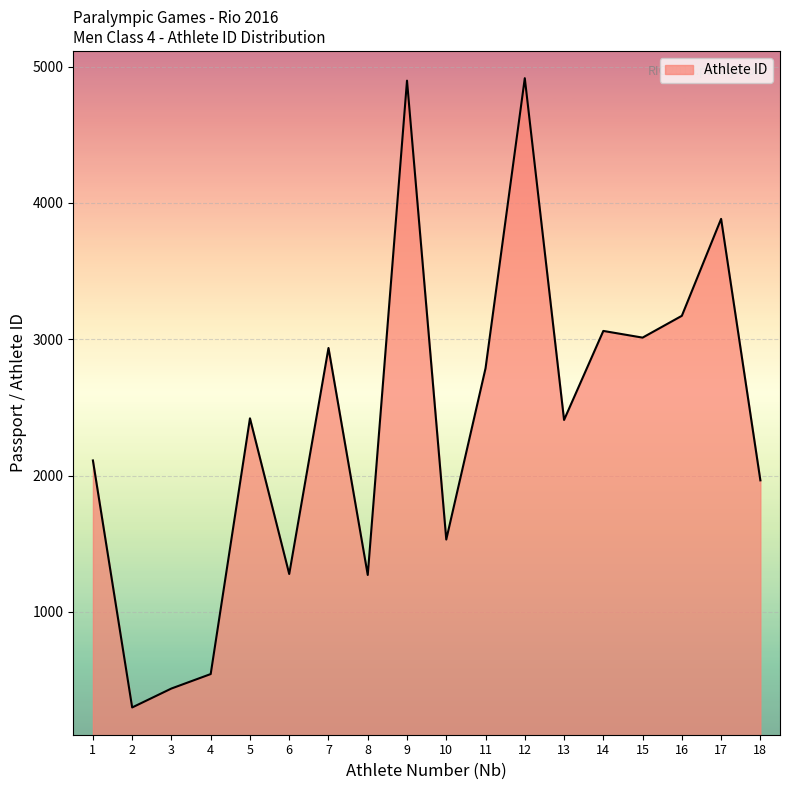

What is the difference between the second highest and second lowest values?

4459